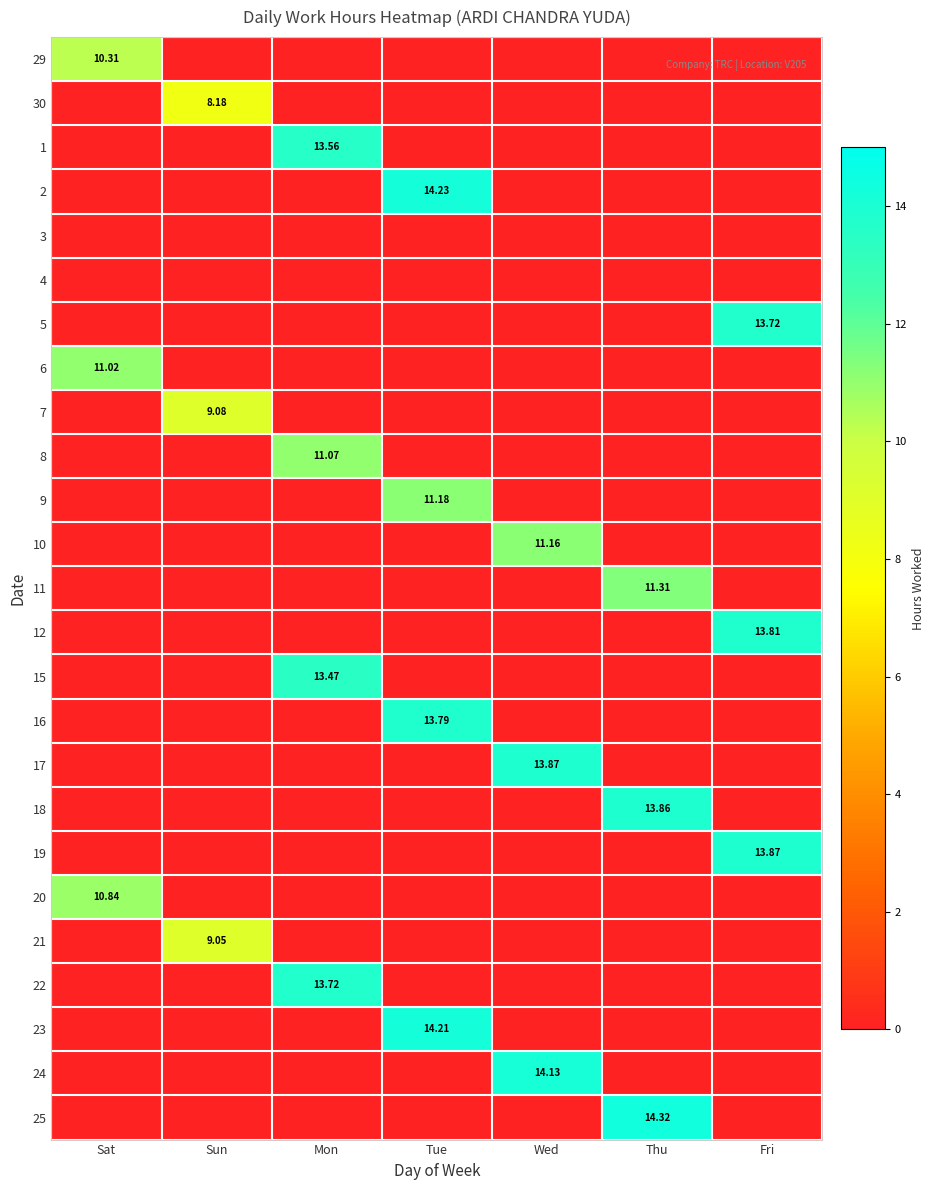

At which category does the chart reach its peak across all series?

Thu